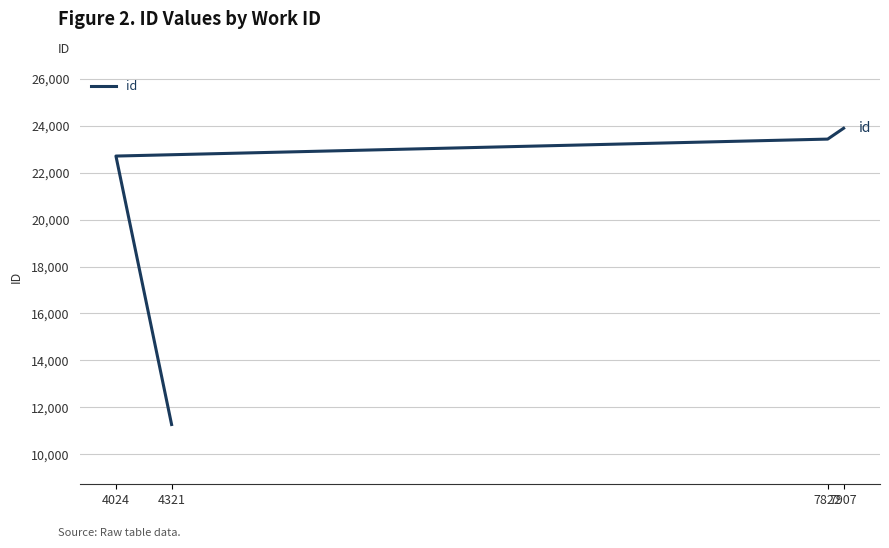

How many values exceed 23431?

1